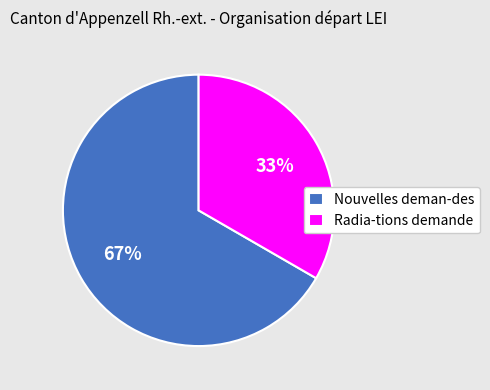

To the nearest percent, what is the average slice percentage?

50%